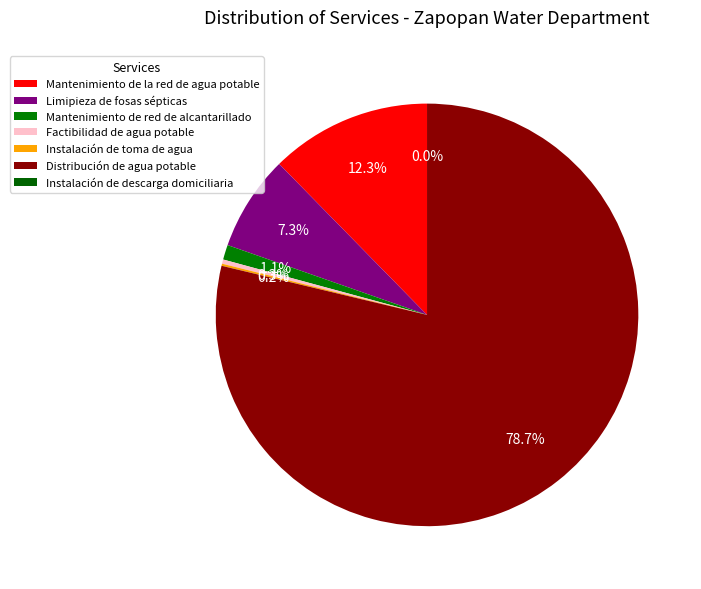

What is the change in value from Limipieza de fosas sépticas to Mantenimiento de red de alcantarillado?

-38